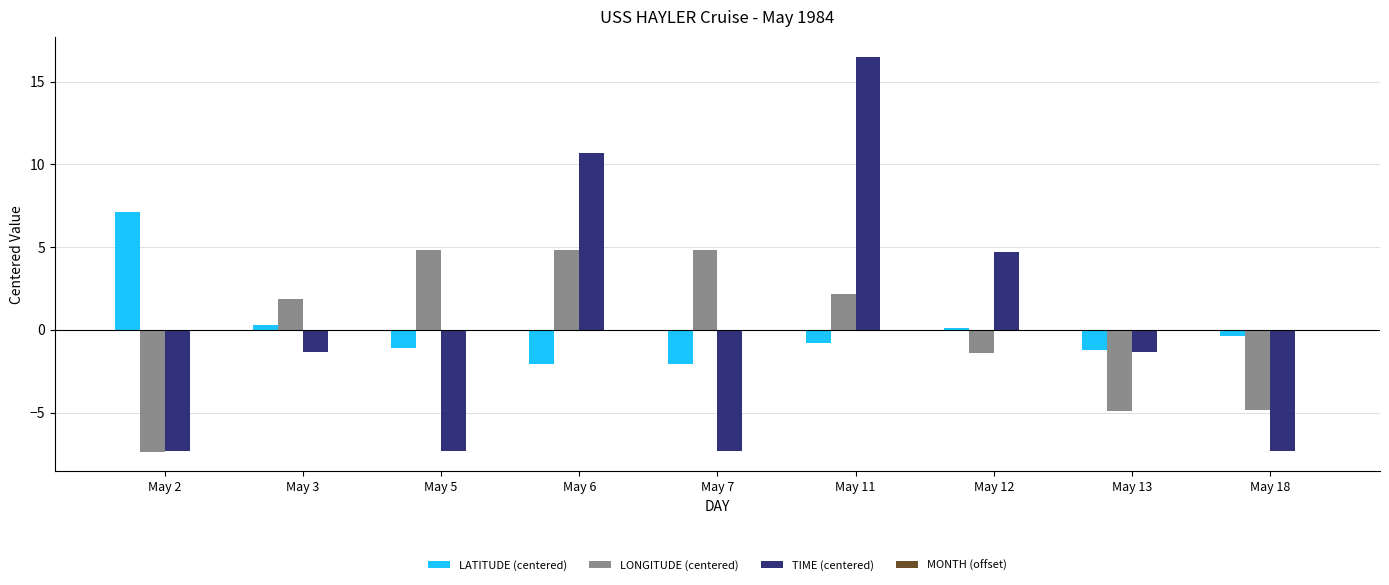

At May 3, list the series in order from smallest to largest.

TIME (centered), LATITUDE (centered), LONGITUDE (centered)